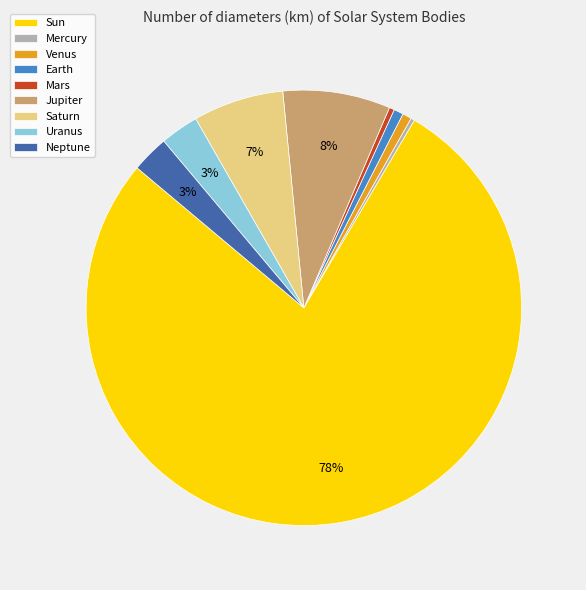

True or false: Mars accounts for 0% of the total.

True